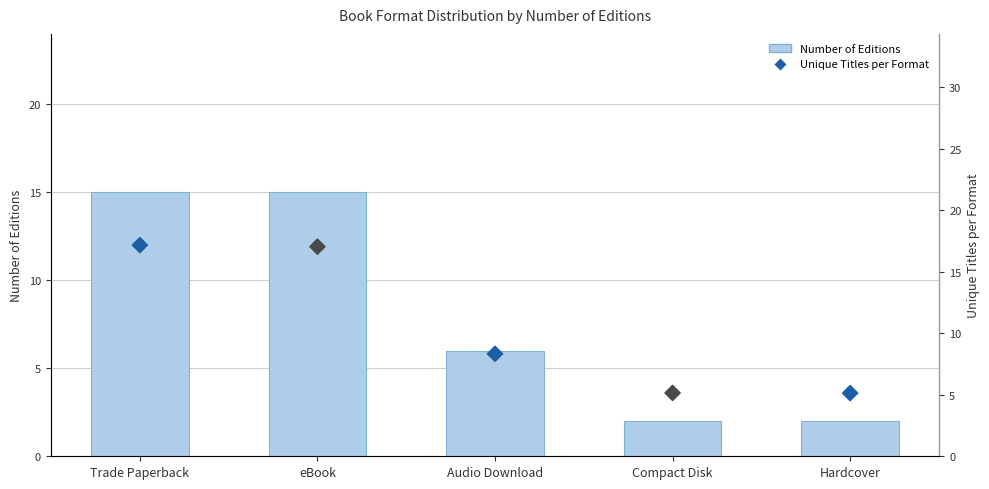

Which series contains the highest Y value?

Unique Titles per Format